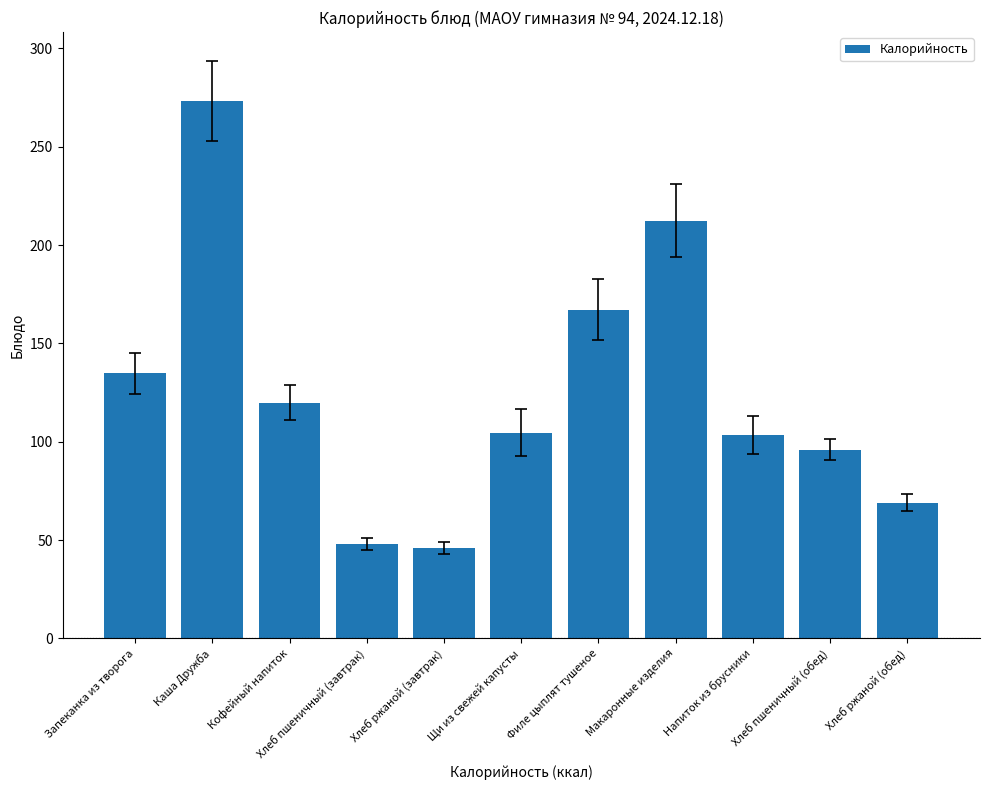

What is the minimum value shown in the chart?

46.0